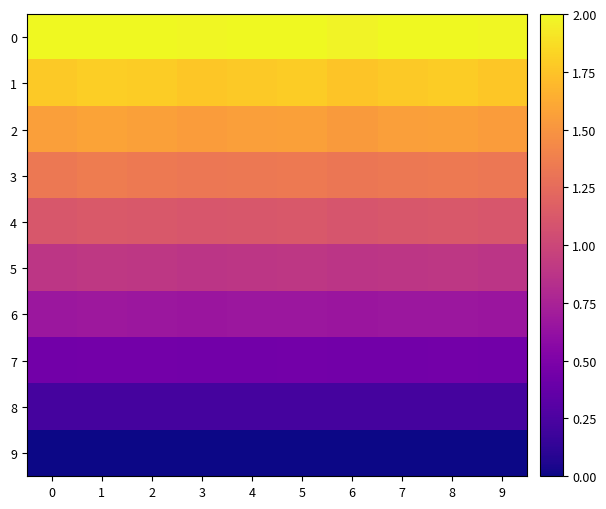

At which category is the sum across all series the highest?

1